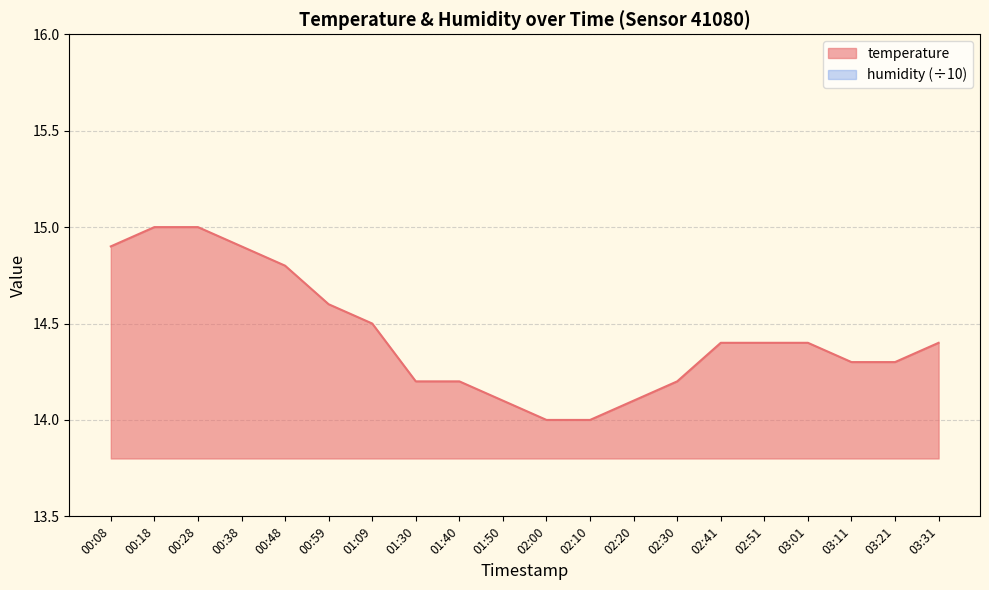

What position from the left is 00:48?

5